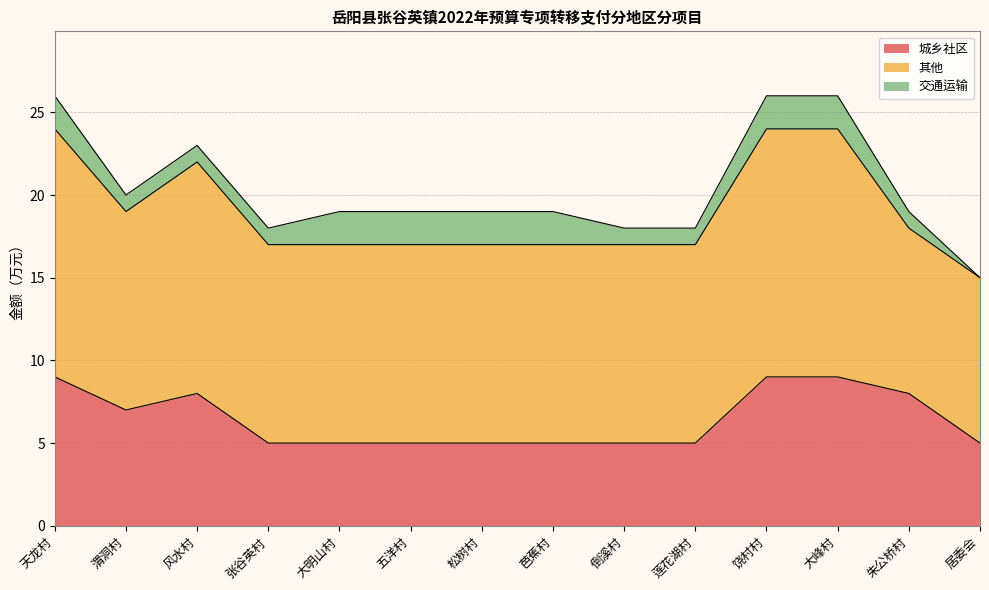

True or false: 其他 and 交通运输 cross at least once.

False